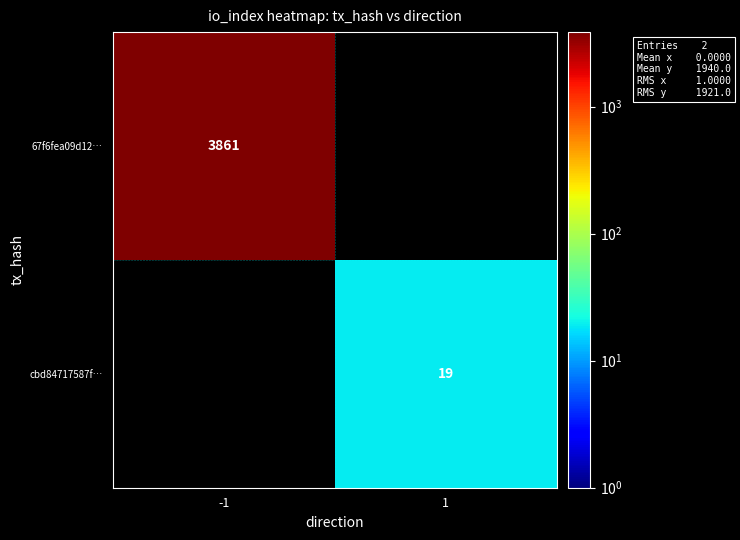

Rank the categories by row_1 value from highest to lowest.

-1, 1